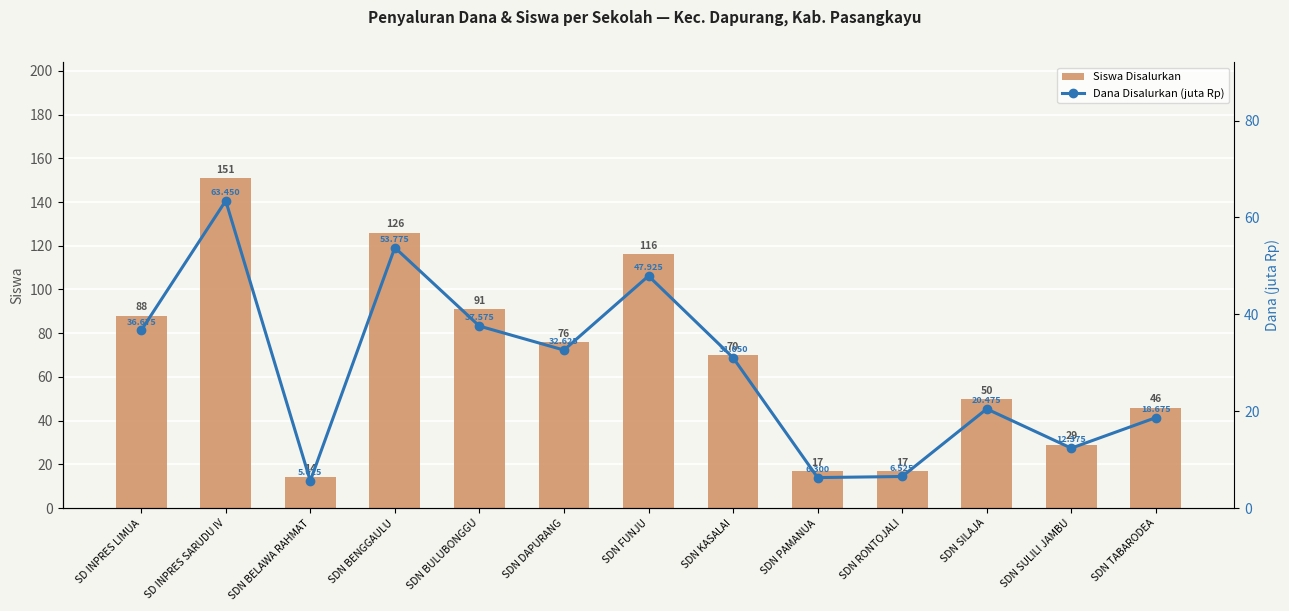

At which category does the chart reach its peak across all series?

SD INPRES SARUDU IV